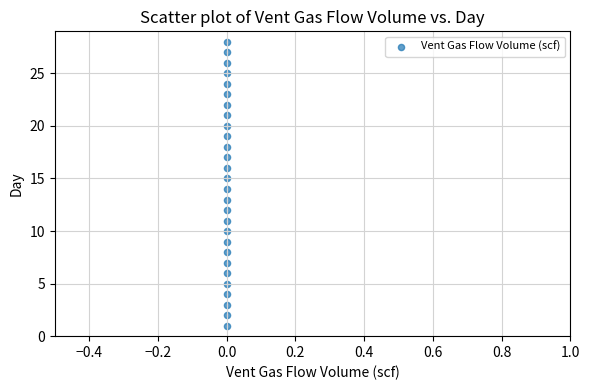

What is the range of Y values (max minus min)?

27